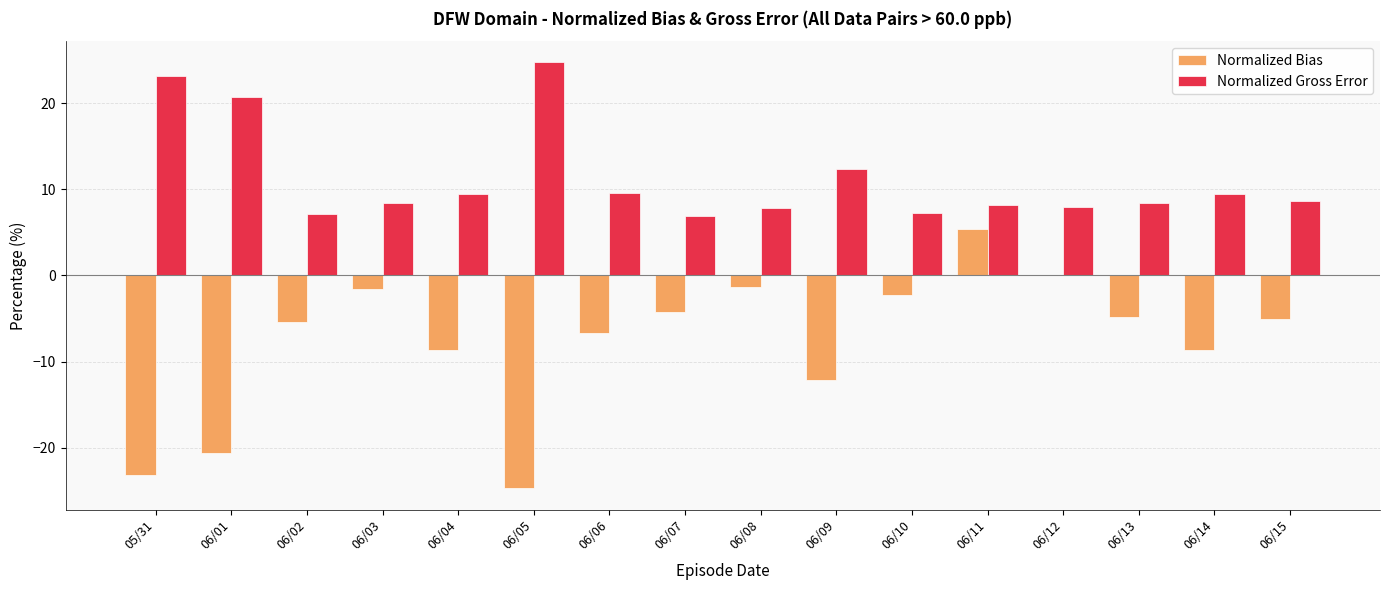

What is the sum of all Normalized Bias values?

-123.8